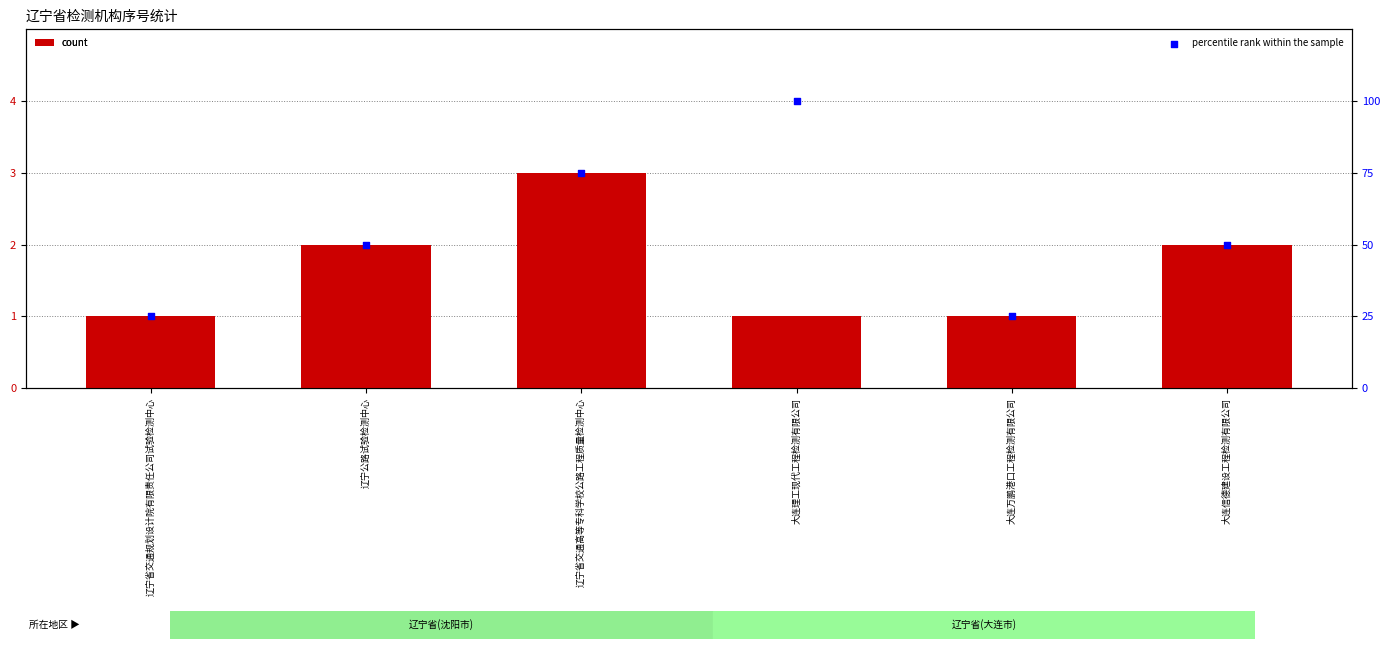

Which series reaches the minimum Y coordinate?

count